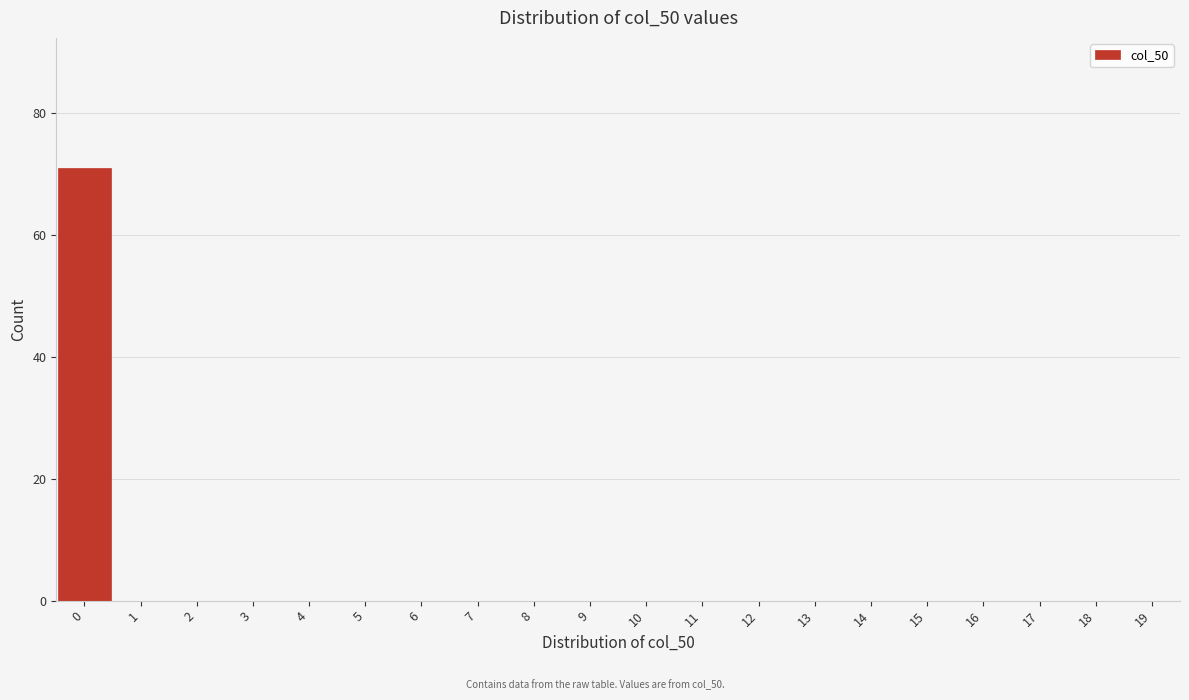

Reading right to left, extract all data points from this chart.

19=0	18=0	17=0	16=0	15=0	14=0	13=0	12=0	11=0	10=0	9=0	8=0	7=0	6=0	5=0	4=0	3=0	2=0	1=0	0=71